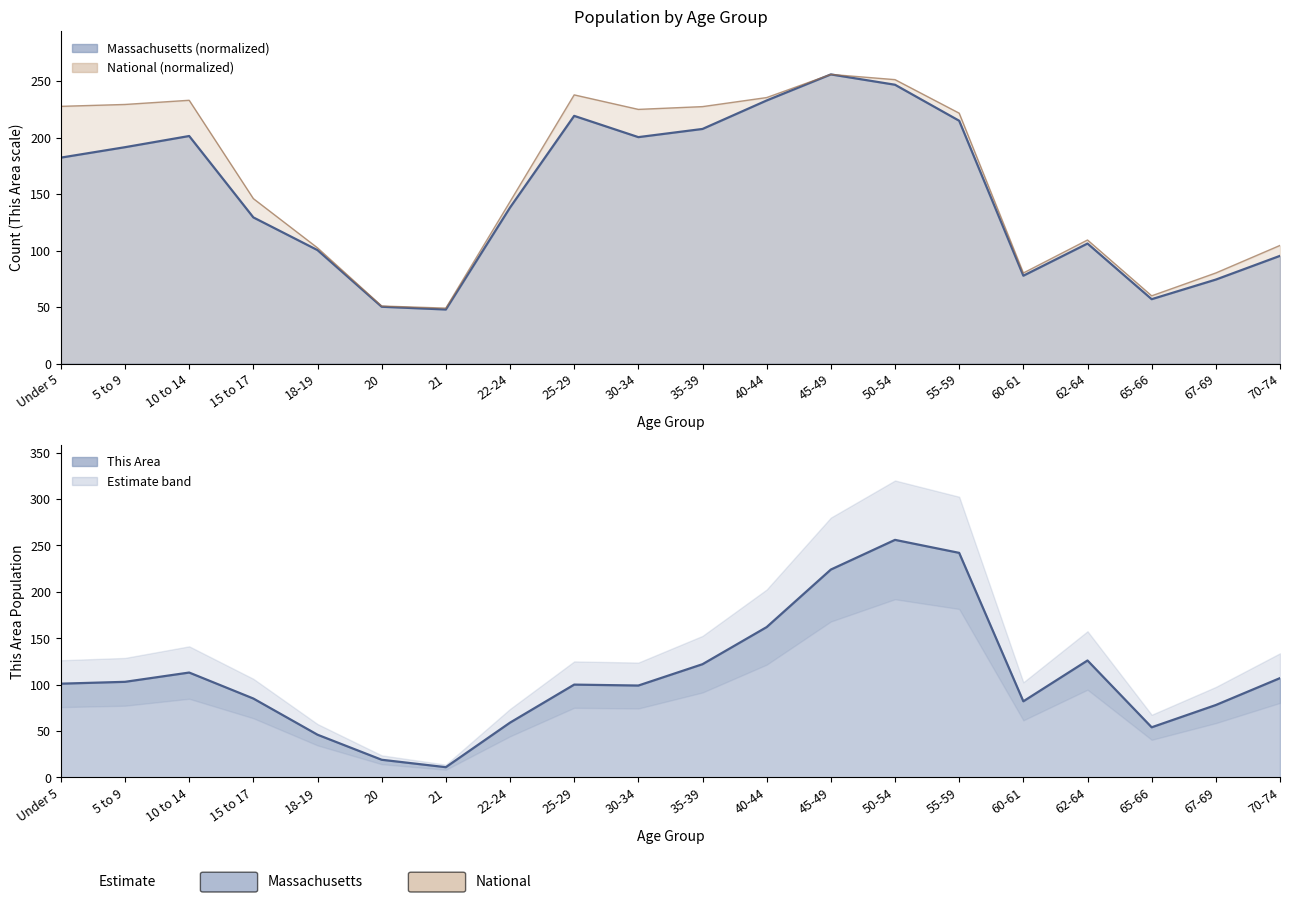

What is the label of the 7th point from the left?

21